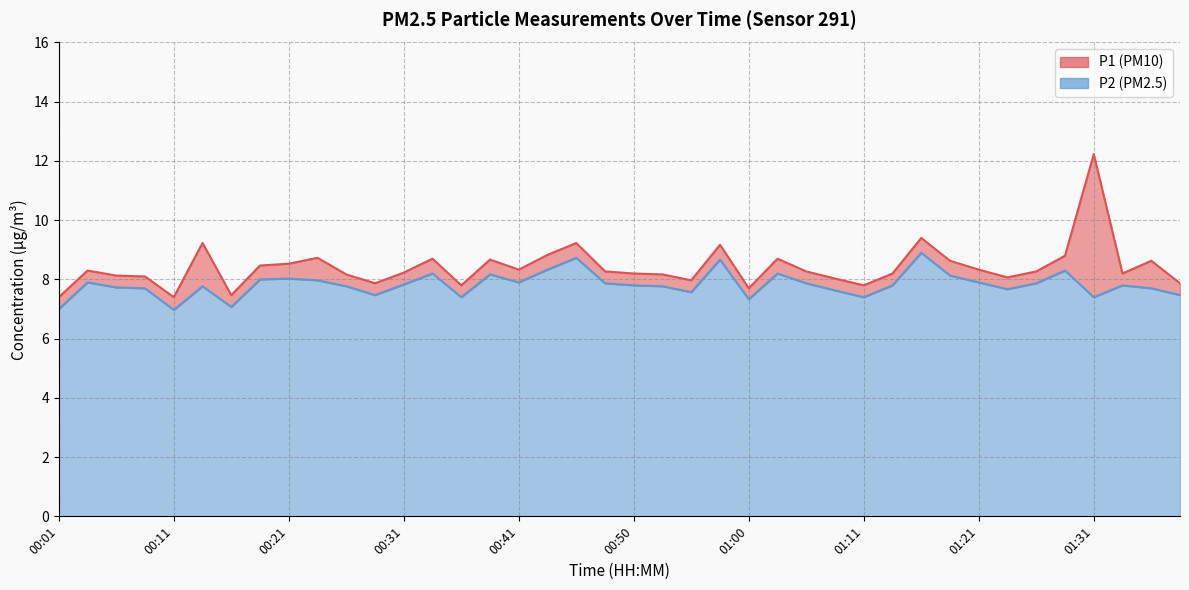

True or false: P2 and P1 cross at least once.

False